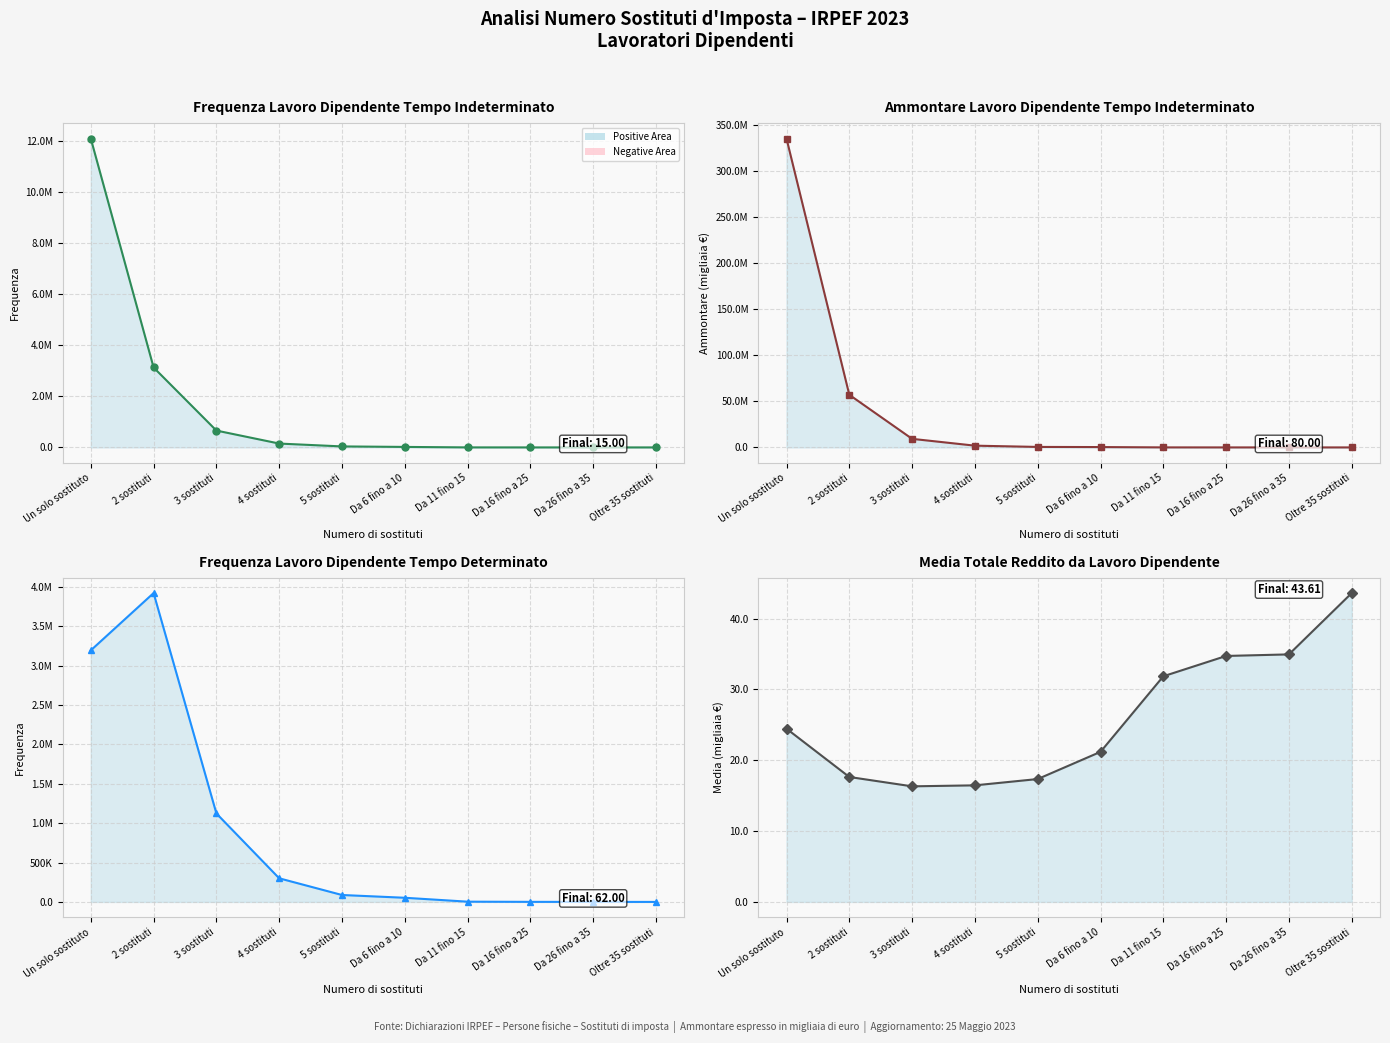

In Frequenza lavoro dipendente tempo det., how many points are higher than both neighbors (excluding endpoints)?

1